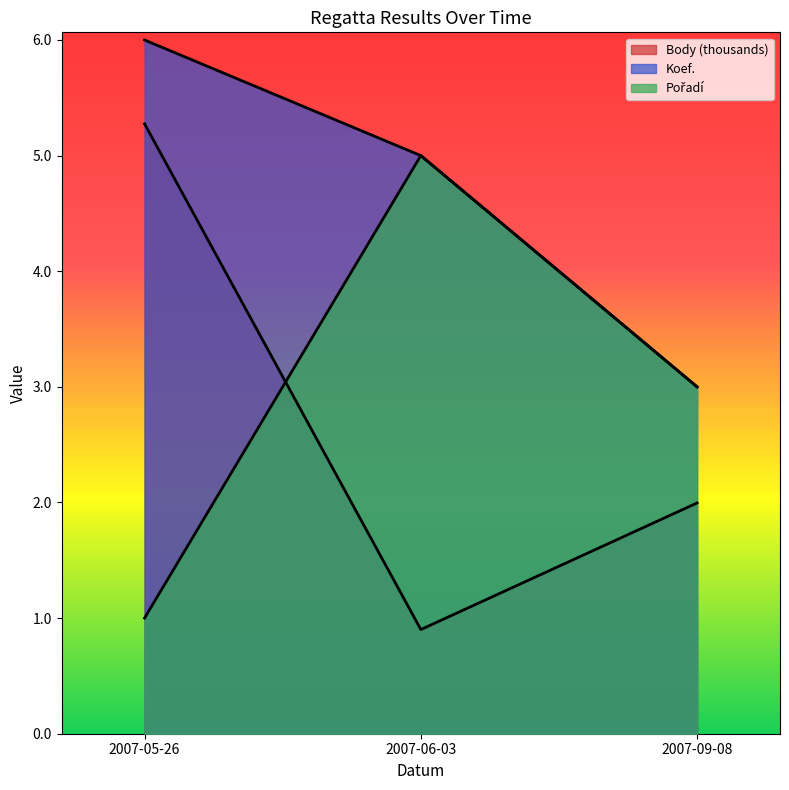

How many values in the Body series exceed 1?

2